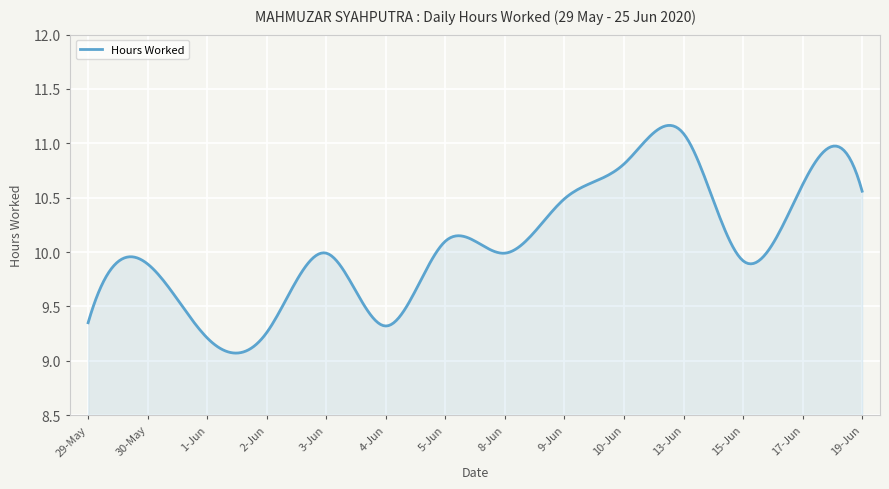

What is the difference between the maximum and minimum values?

2.1